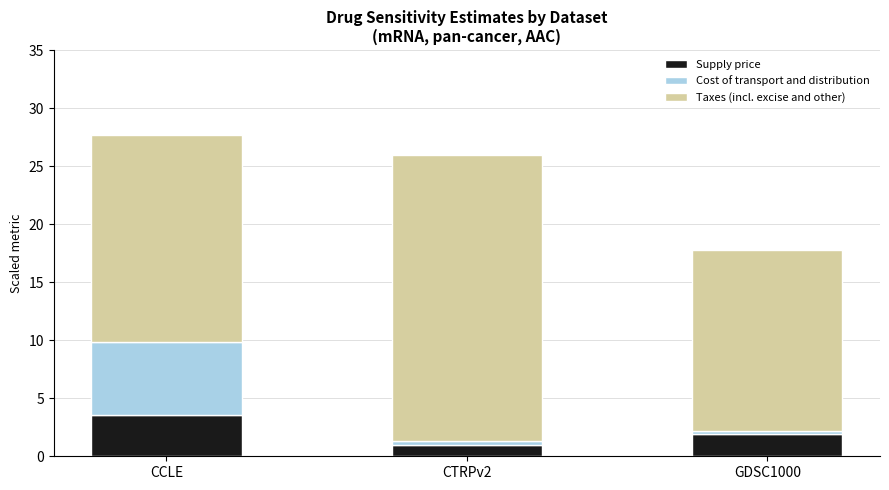

True or false: Supply price has a value of 5.7 at CCLE.

False